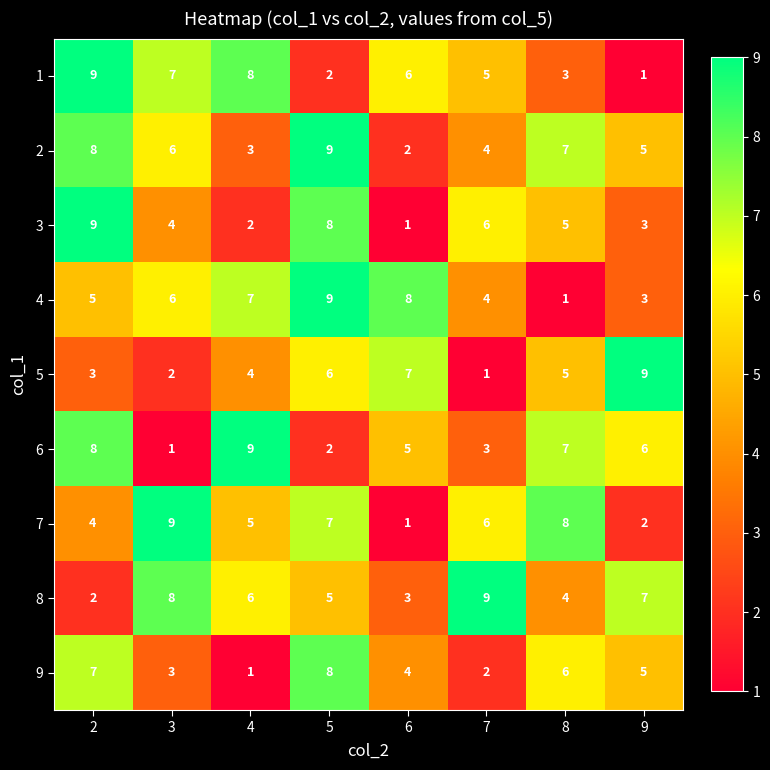

What is the greatest value displayed?

9